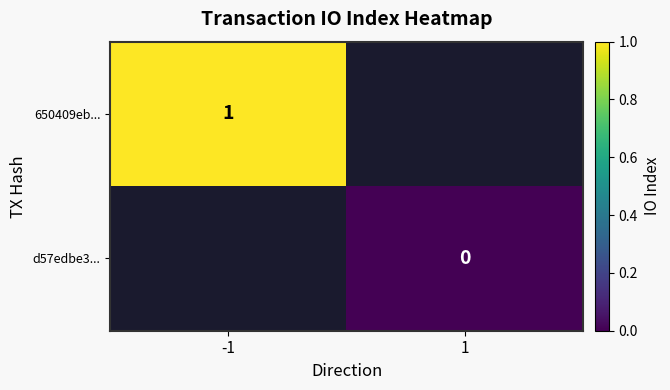

At how many categories does at least one series exceed 0?

1